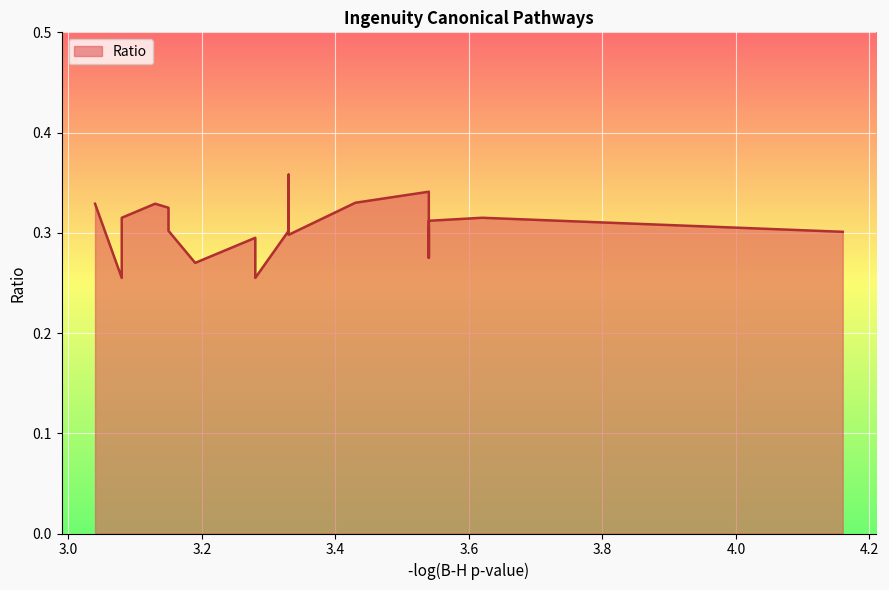

At which category does the chart reach its minimum across all series?

3.28